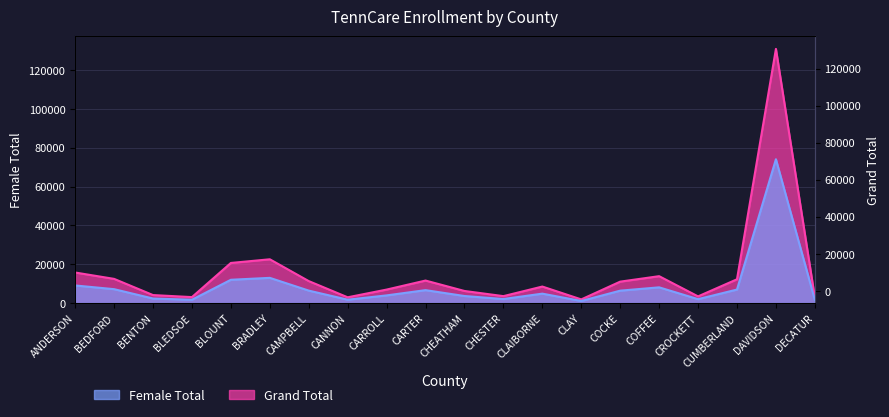

True or false: Female Total and Grand Total intersect in this chart.

False